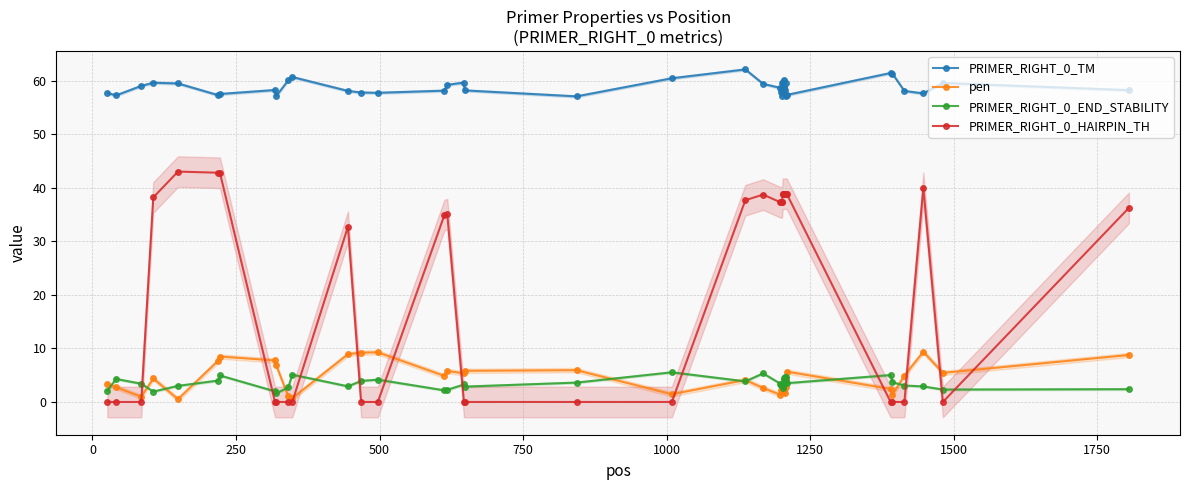

What is the value of the PRIMER_RIGHT_0_END_STABILITY point at the 12th from the left?

2.9